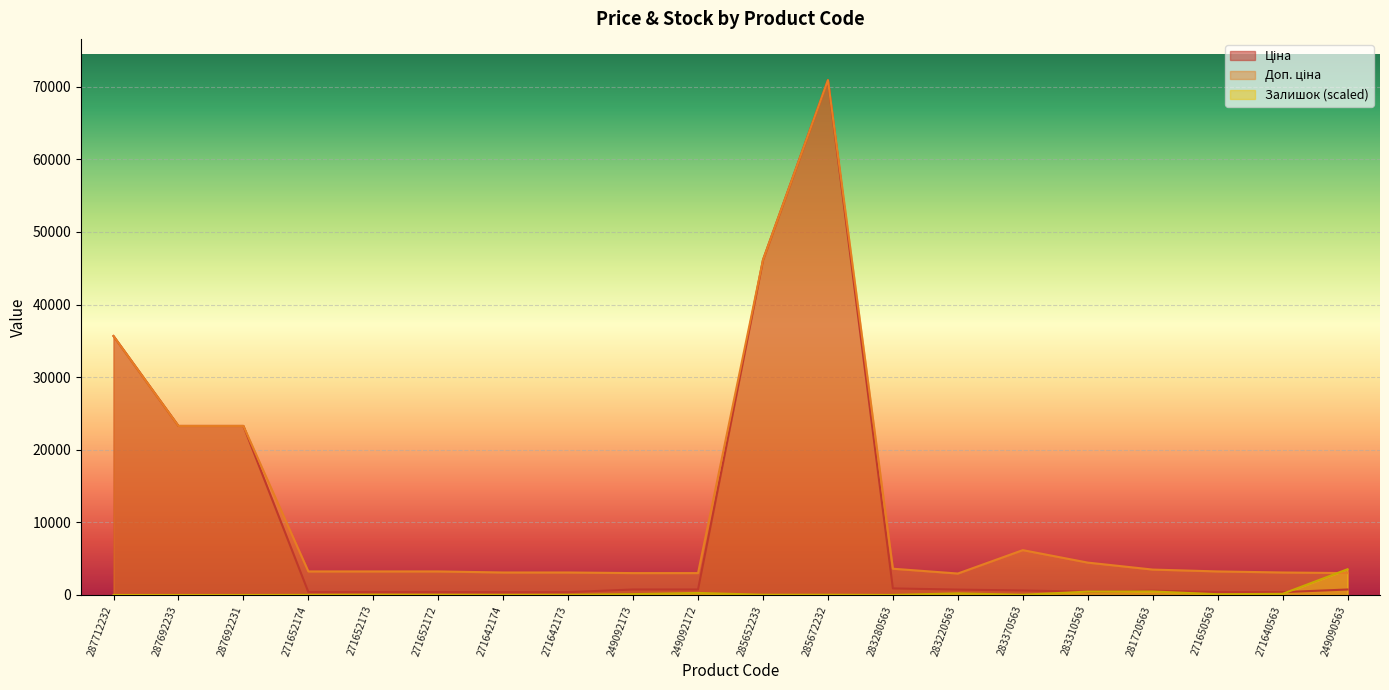

How many categories are shown in the chart?

20